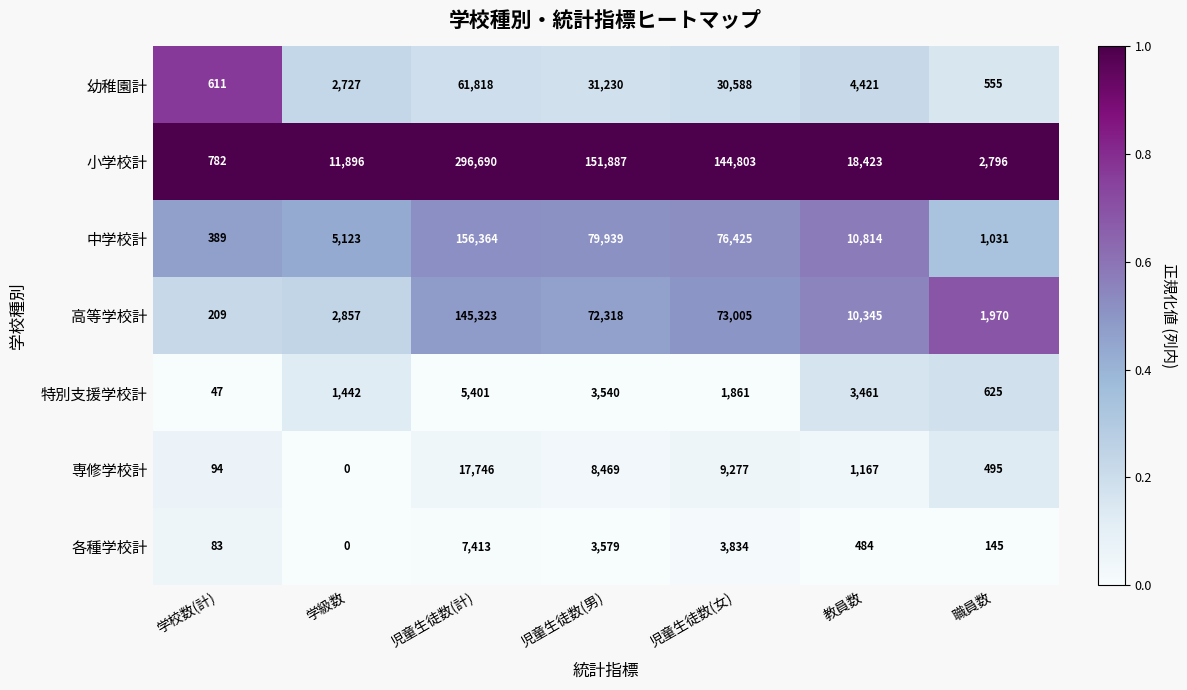

The value of 小学校計 at 学校数(計) is 1227. True or false?

False